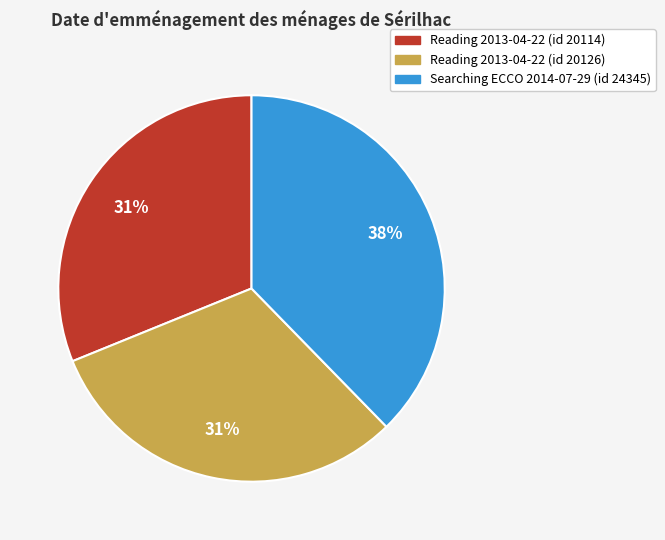

Is there any slice that represents more than half of the pie?

No